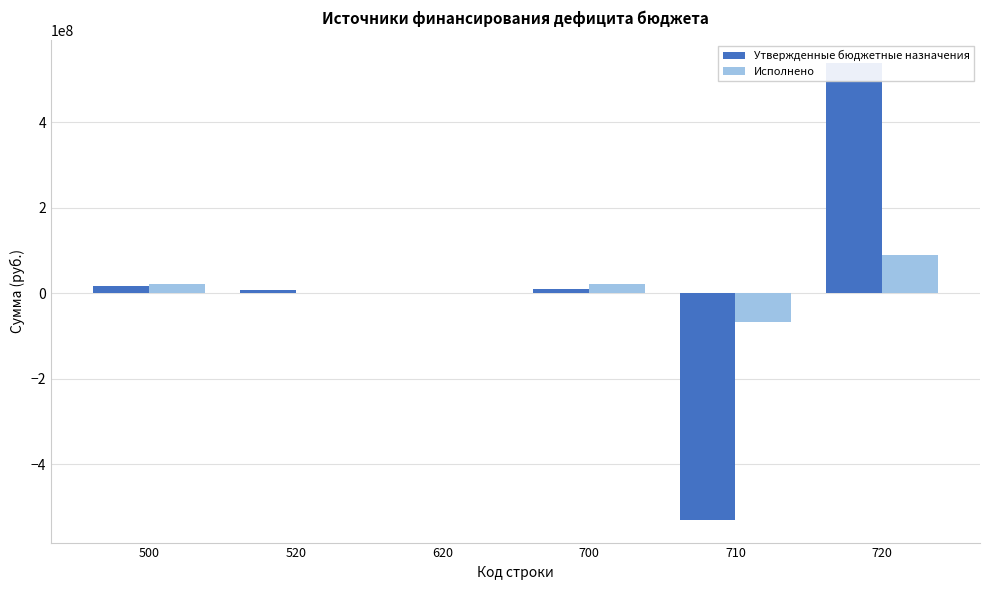

What is the smallest value displayed?

-529134929.7